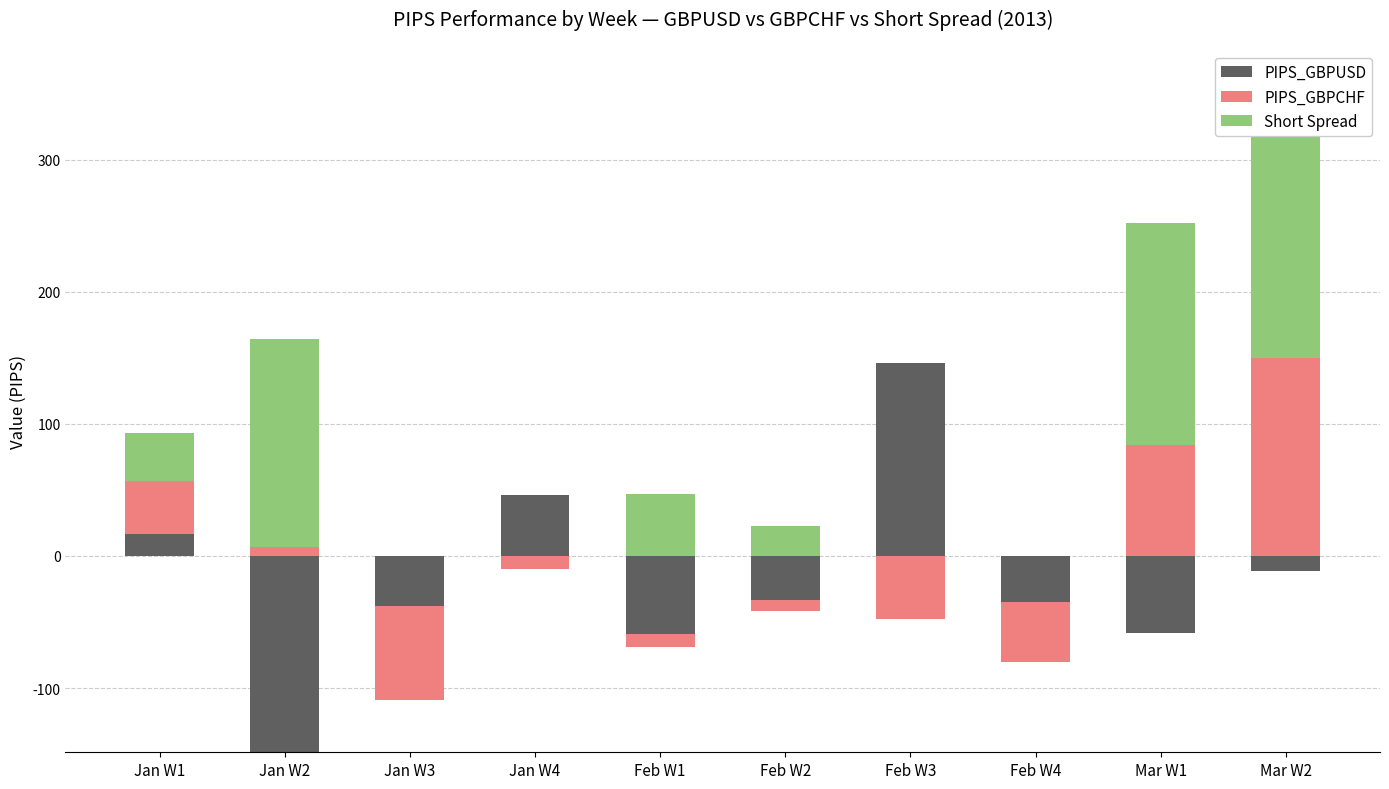

What position from the right is Feb W2?

5